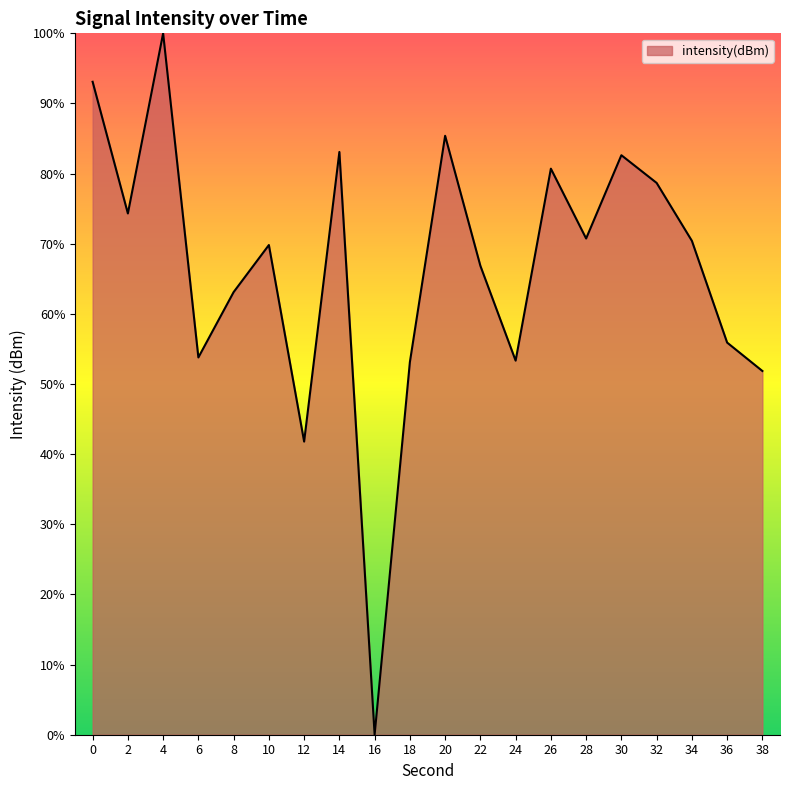

What value does the data have at 18?

53.1